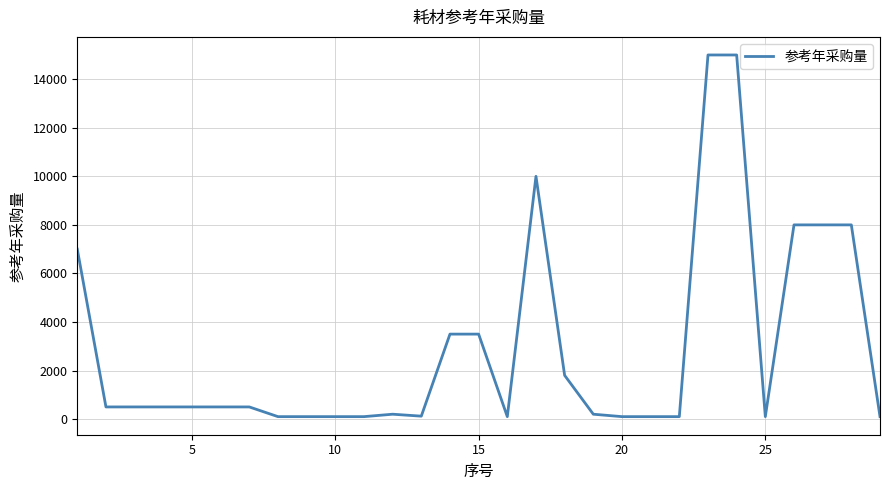

What is the difference between the maximum and minimum values?

14900